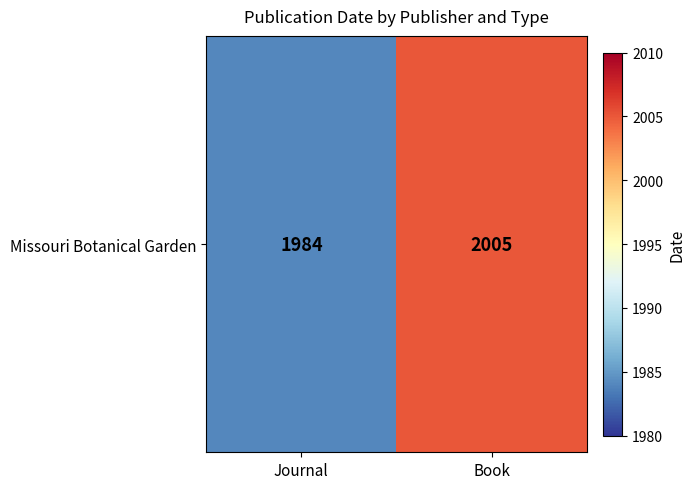

Reading right to left, list all the values displayed in this chart.

Book=2005	Journal=1984